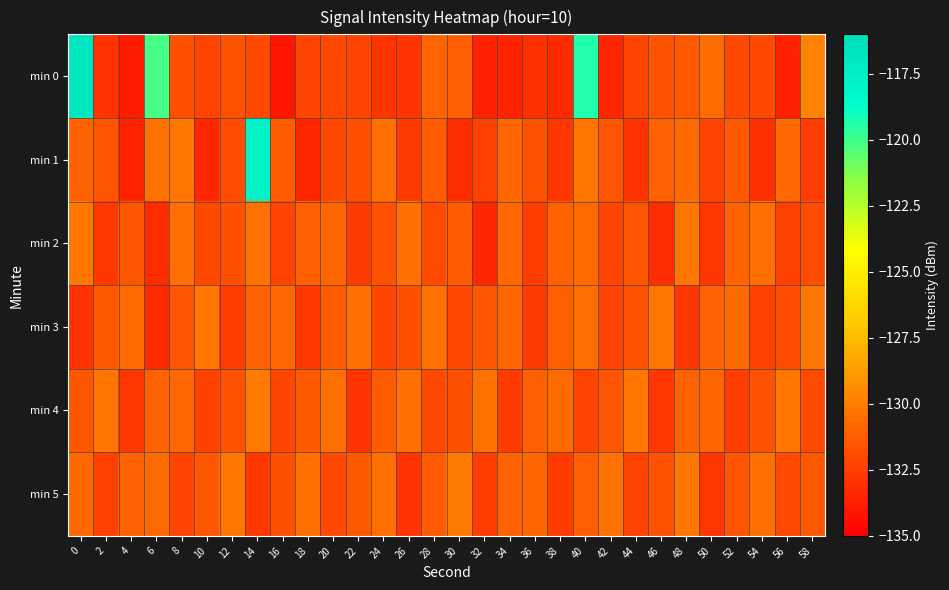

What is the total value across all series at 56?

-791.0